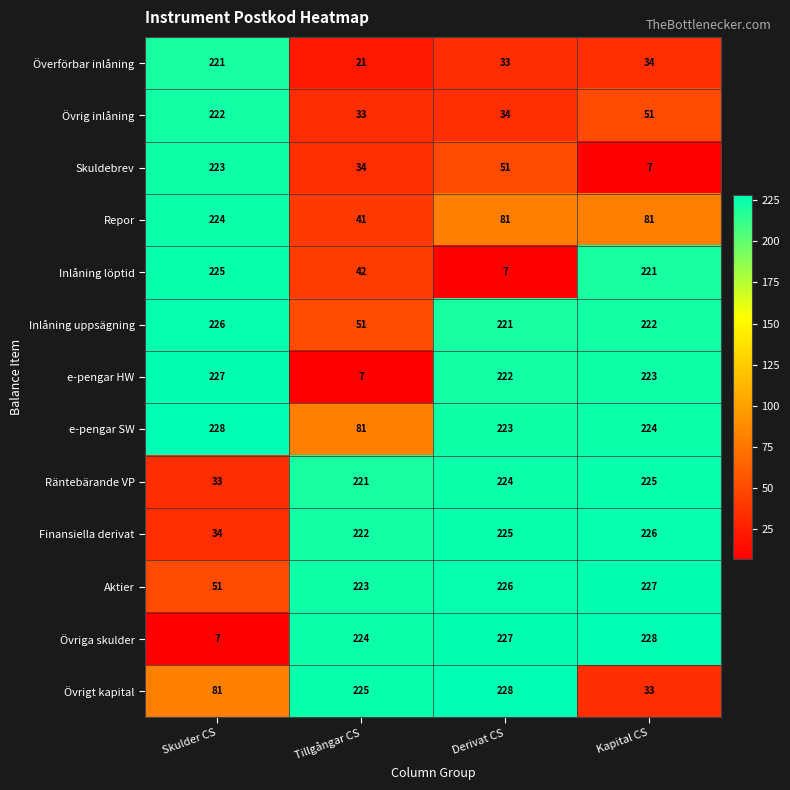

List the labels in order of Övrig inlåning value, largest first.

Skulder CS, Kapital CS, Derivat CS, Tillgångar CS